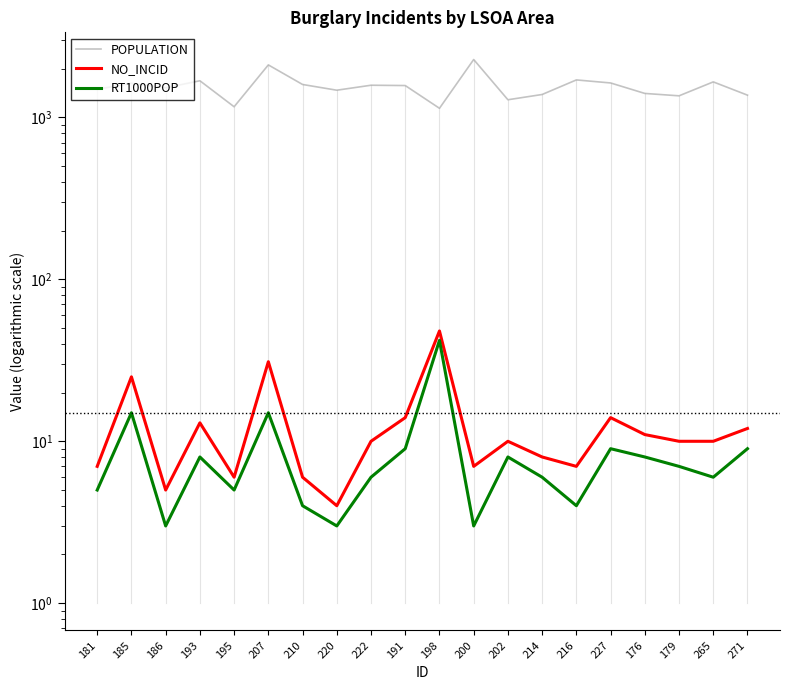

What is the sum of the RT1000POP values at 265 and 185?

21